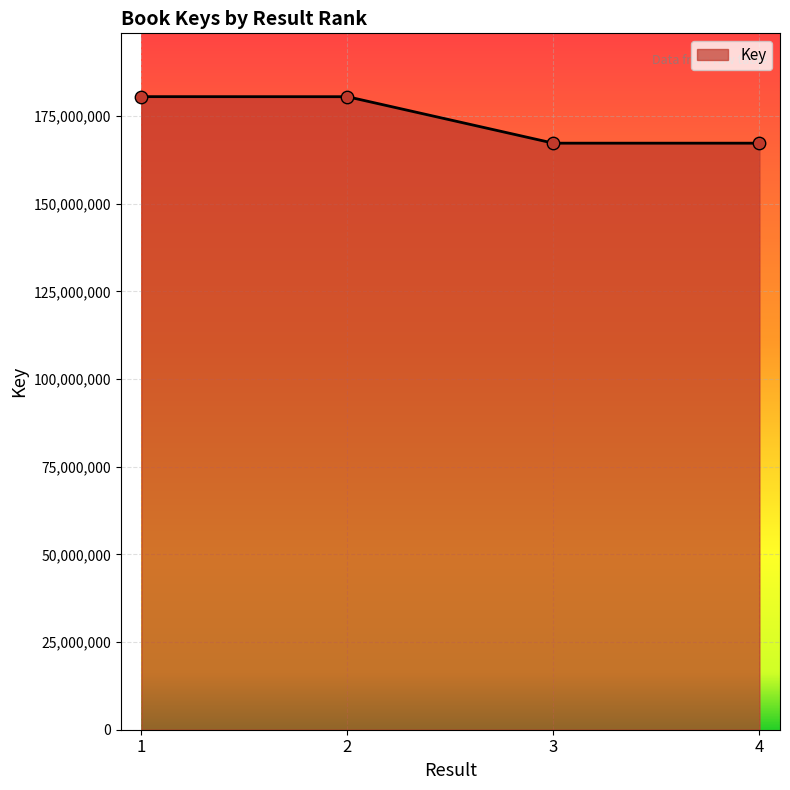

Which has a higher value, 1 or 3?

1